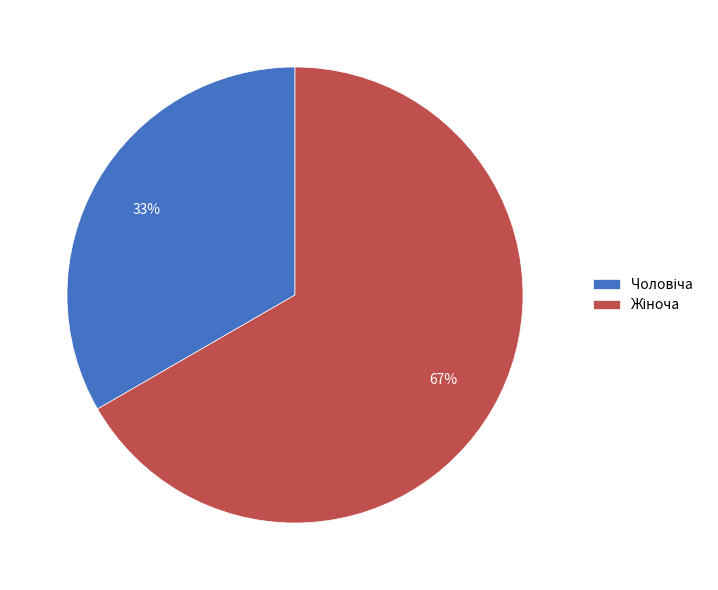

To the nearest percent, what is the average slice percentage?

50%